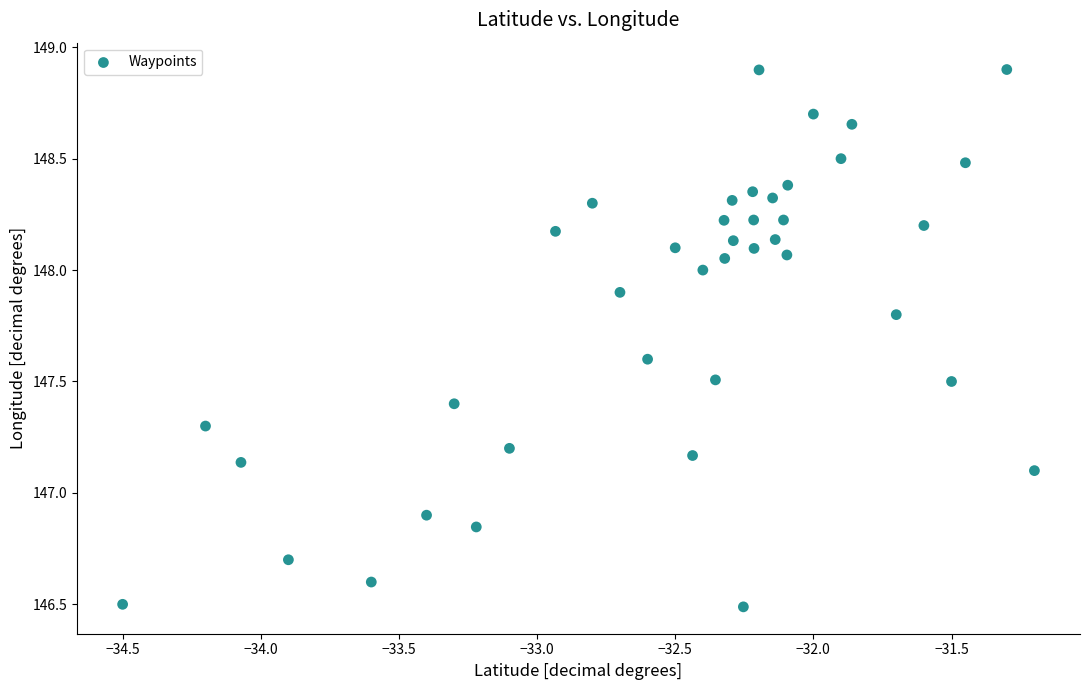

What is the range of X values (max minus min)?

3.3